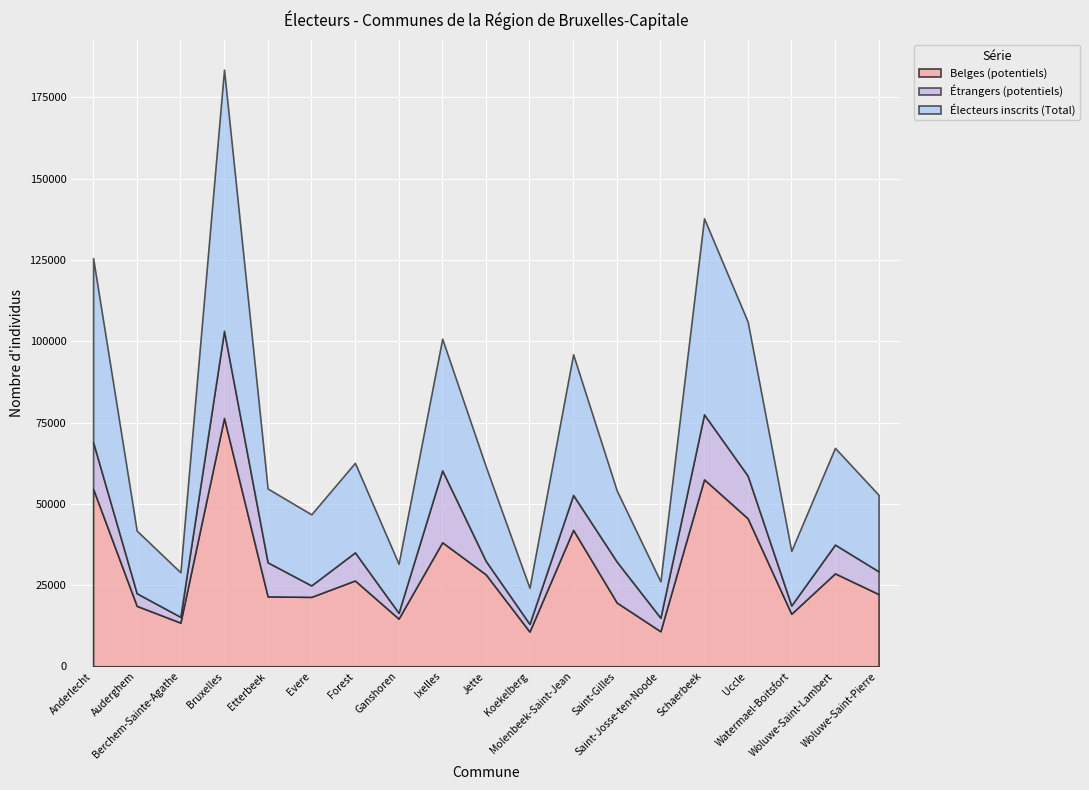

What is the value of the Étrangers (potentiels) point at the 1st from the left?

14342